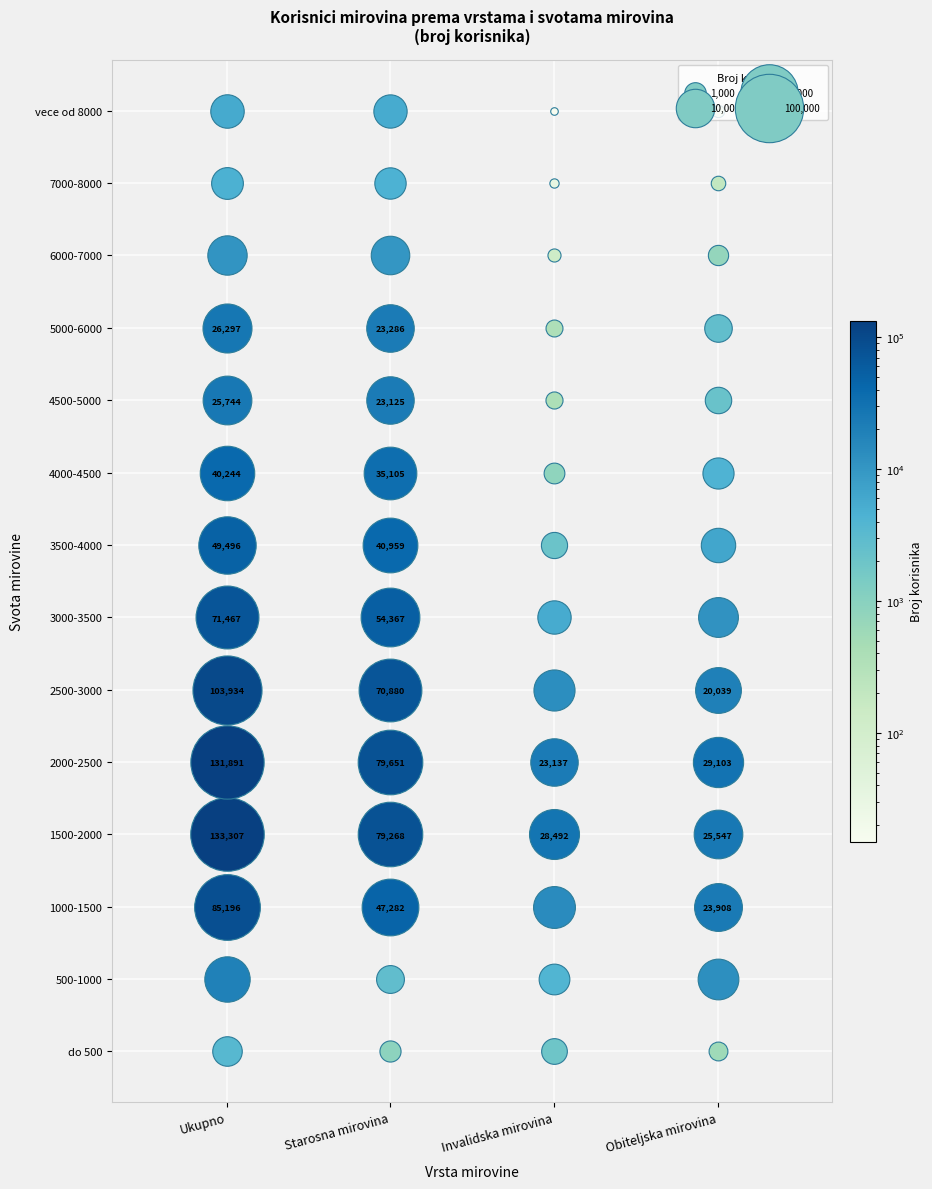

List the series in order of their peak value, lowest first.

do 500, 7000-8000, vece od 8000, 6000-7000, 500-1000, 4500-5000, 5000-6000, 4000-4500, 3500-4000, 3000-3500, 1000-1500, 2500-3000, 2000-2500, 1500-2000